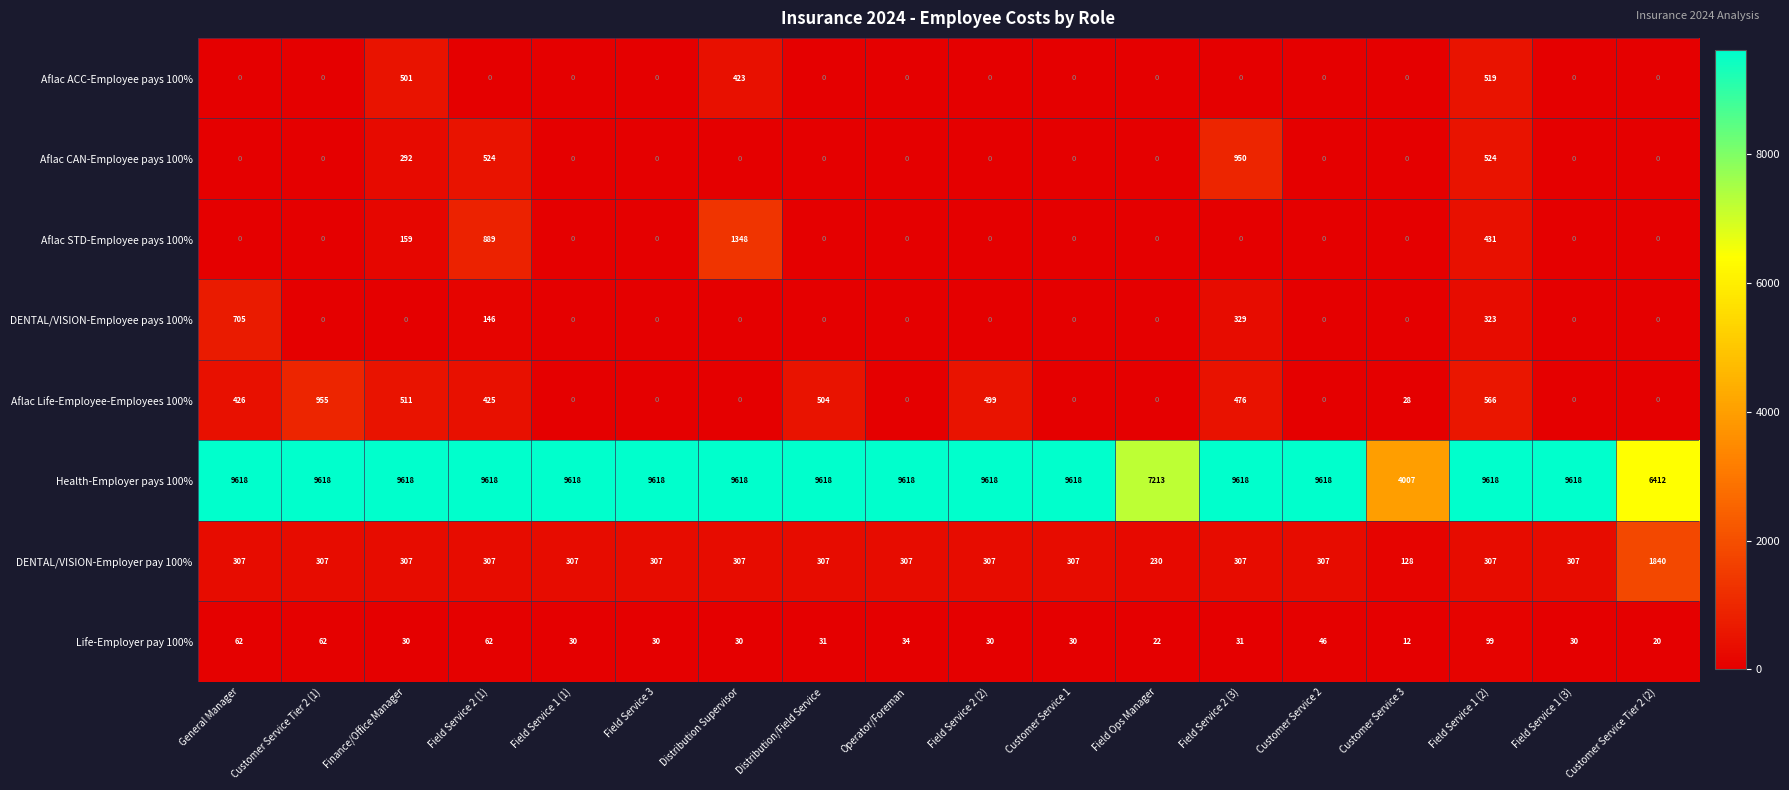

What is the total value across all series at Operator/Foreman?

9959